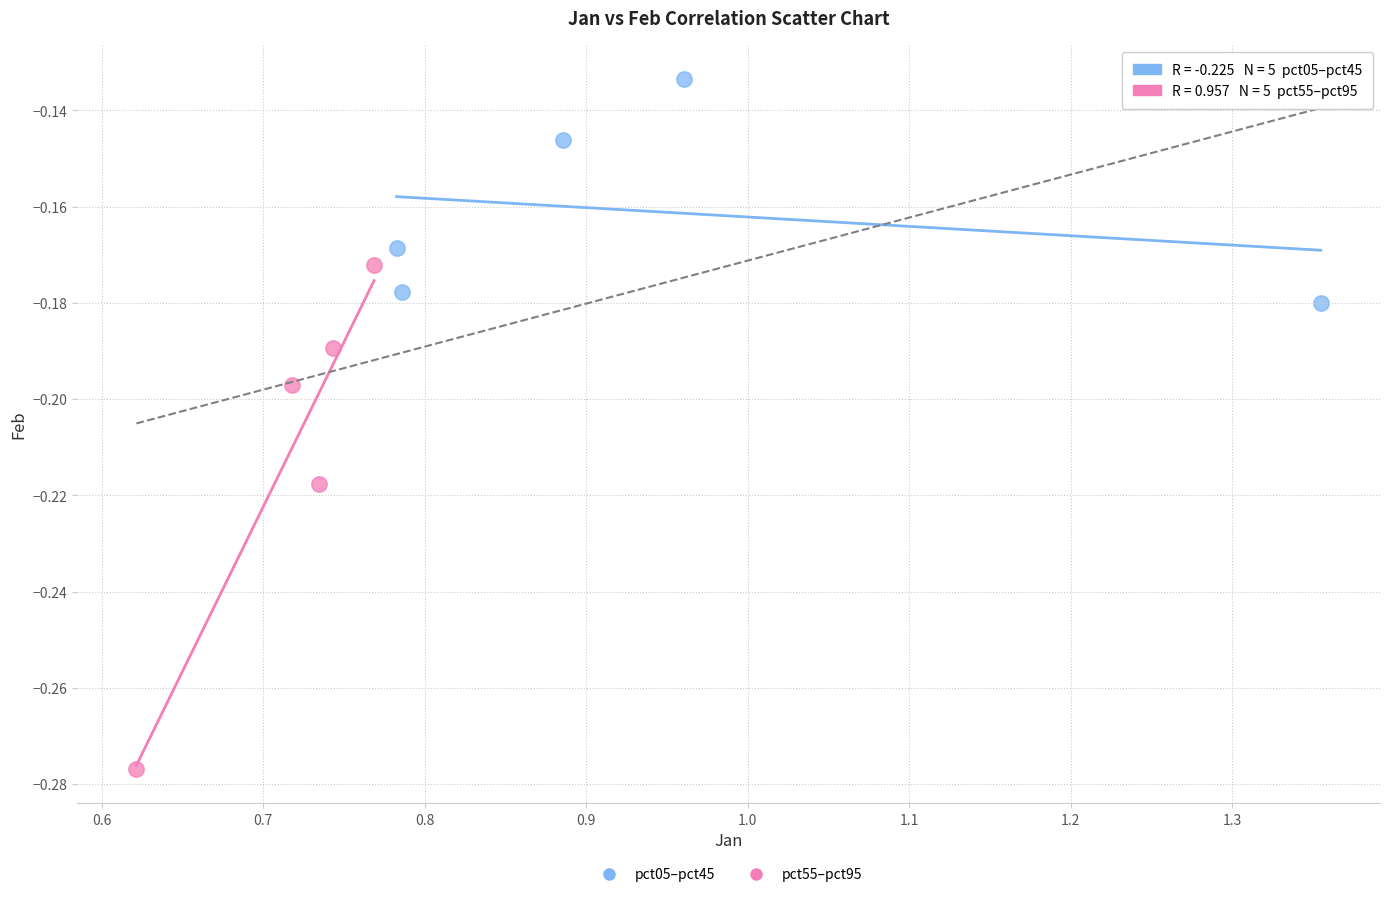

Which series reaches the minimum Y coordinate?

pct55–pct95